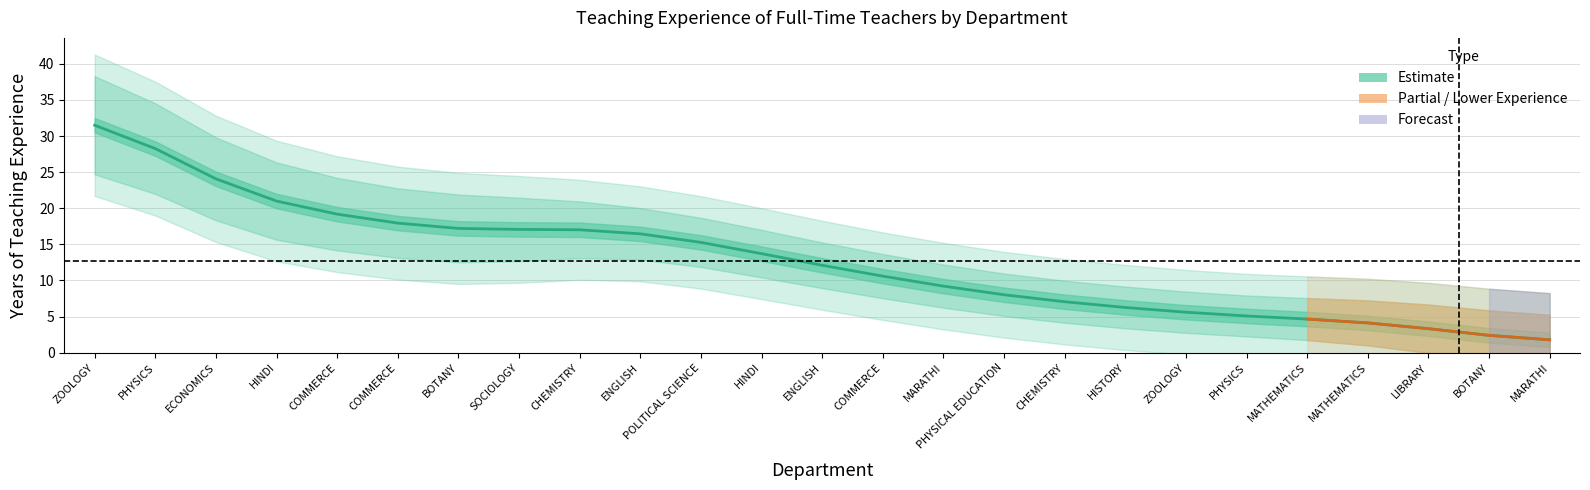

What is the difference between the highest and lowest values at 7?

17